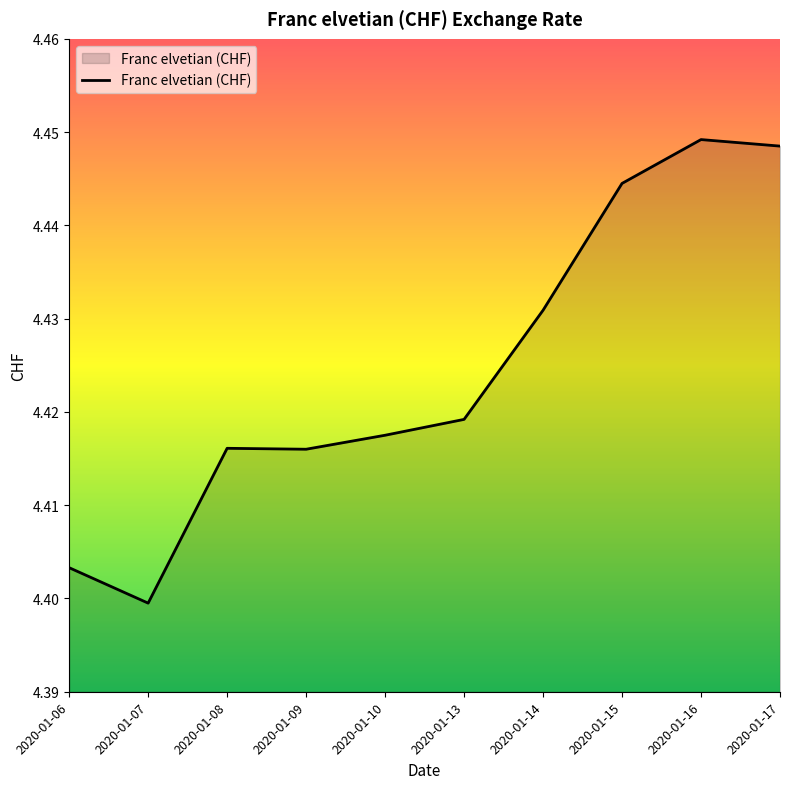

True or false: the data shows 4.4 at 2020-01-17.

True